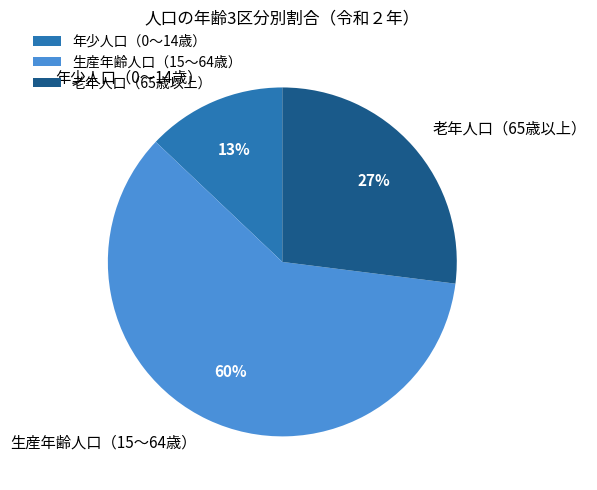

What is the largest slice in the pie chart?

生産年齢人口（15～64歳）